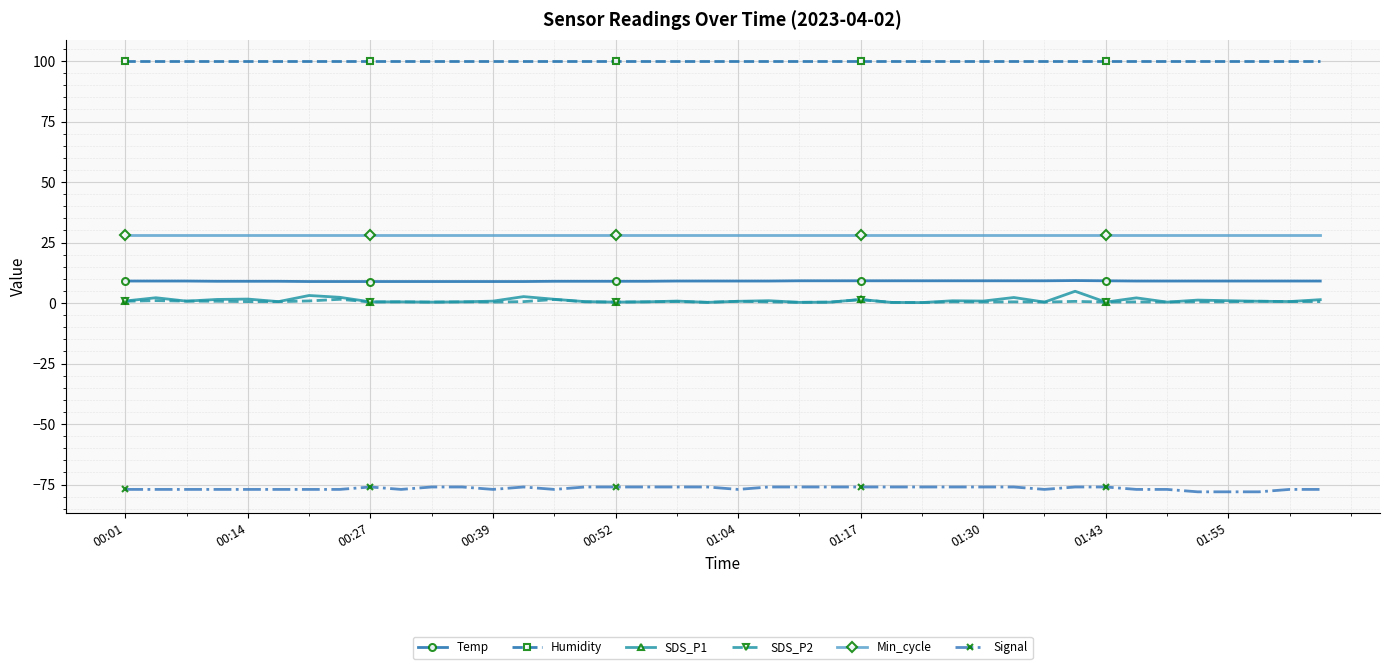

Which series has the largest total across all categories?

Humidity